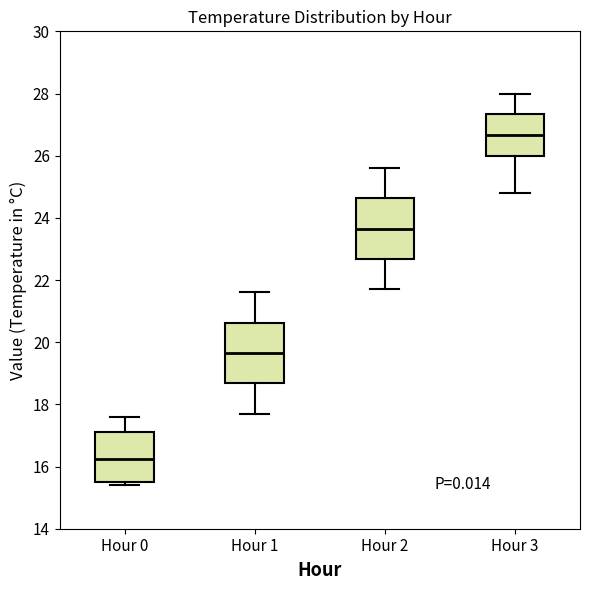

Where does the median line of the box for Hour 3 sit on the y-axis? The values are not printed on the chart, so give them approximately, as read against the axis.

26.6